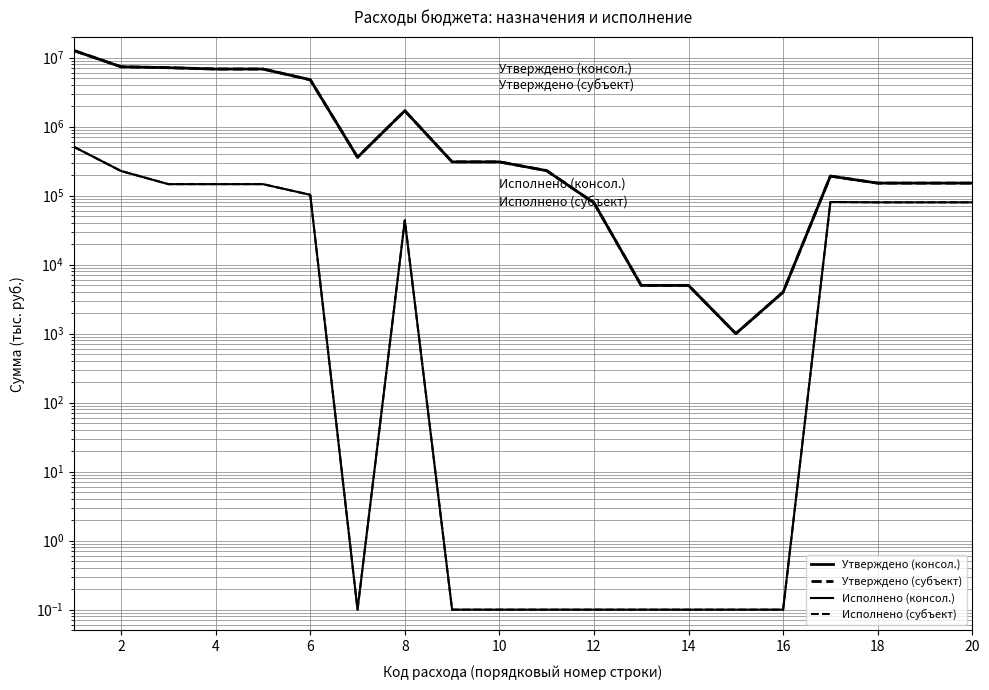

Between 6 and 16, which series saw the biggest shift?

Утверждено (консол.)